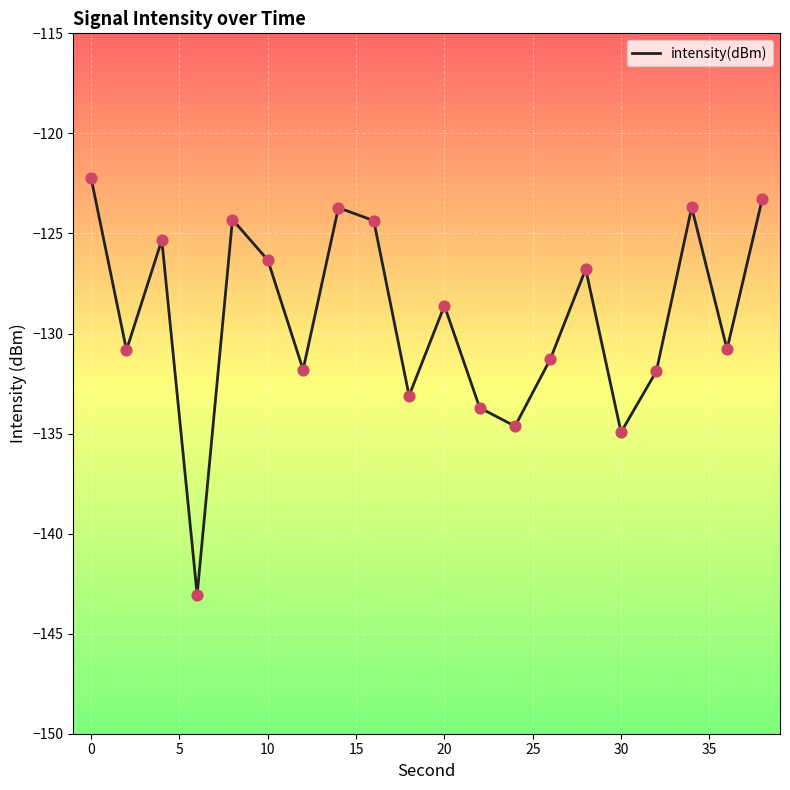

What is the maximum value shown in the chart?

-122.3